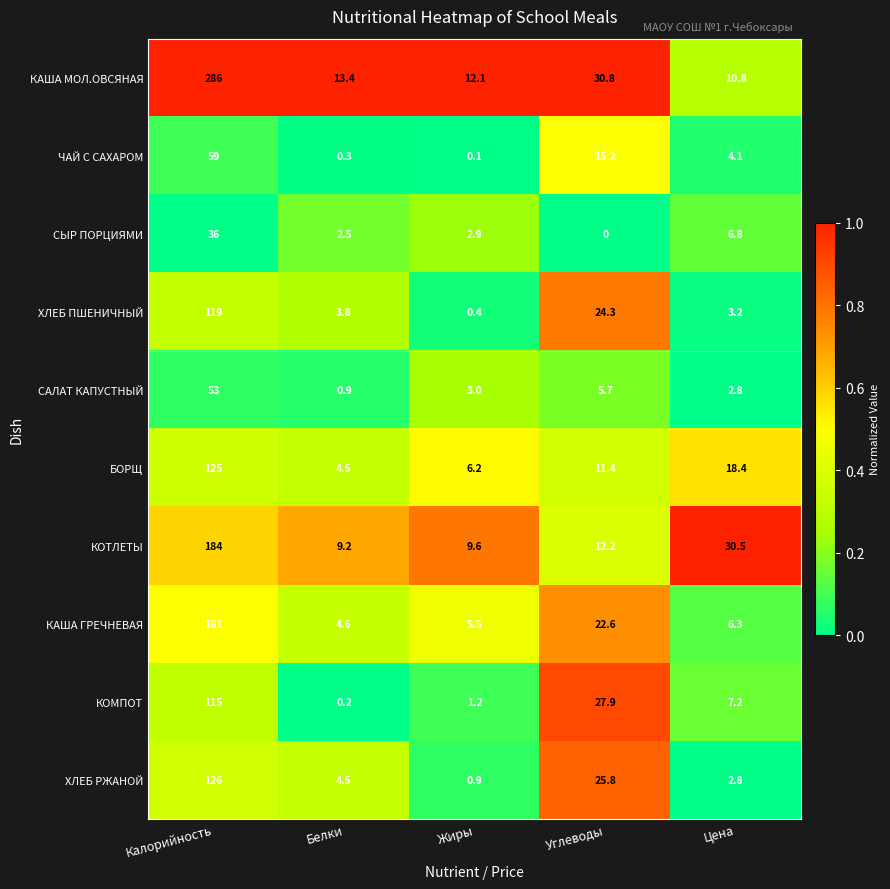

Which category has the highest value across all series?

Калорийность